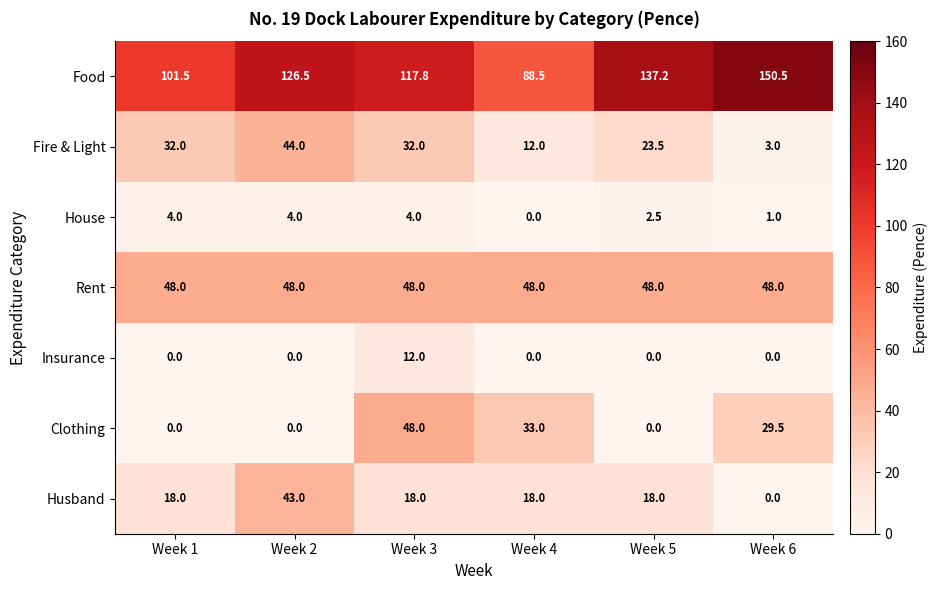

Which series has the largest total across all categories?

Food